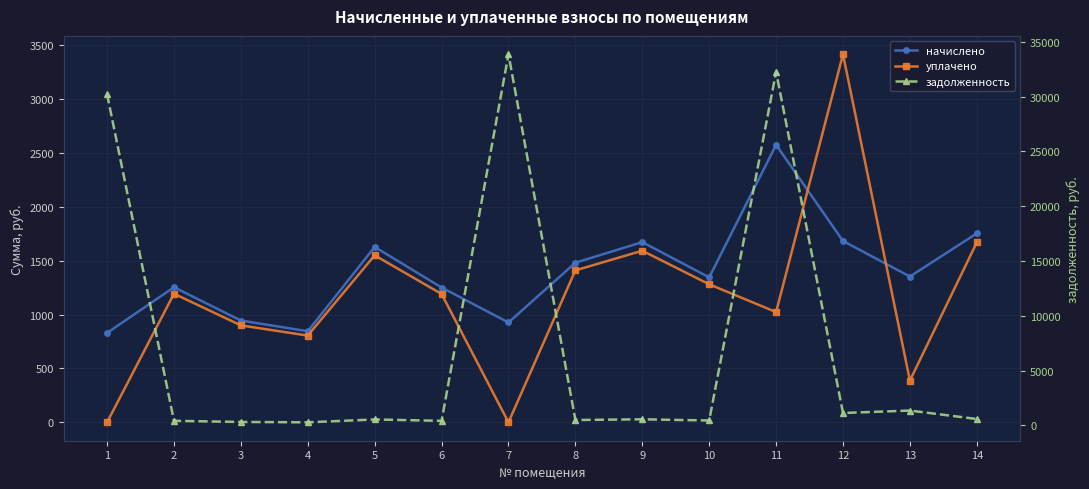

True or false: начислено has more than 1 points higher than both neighbors.

True